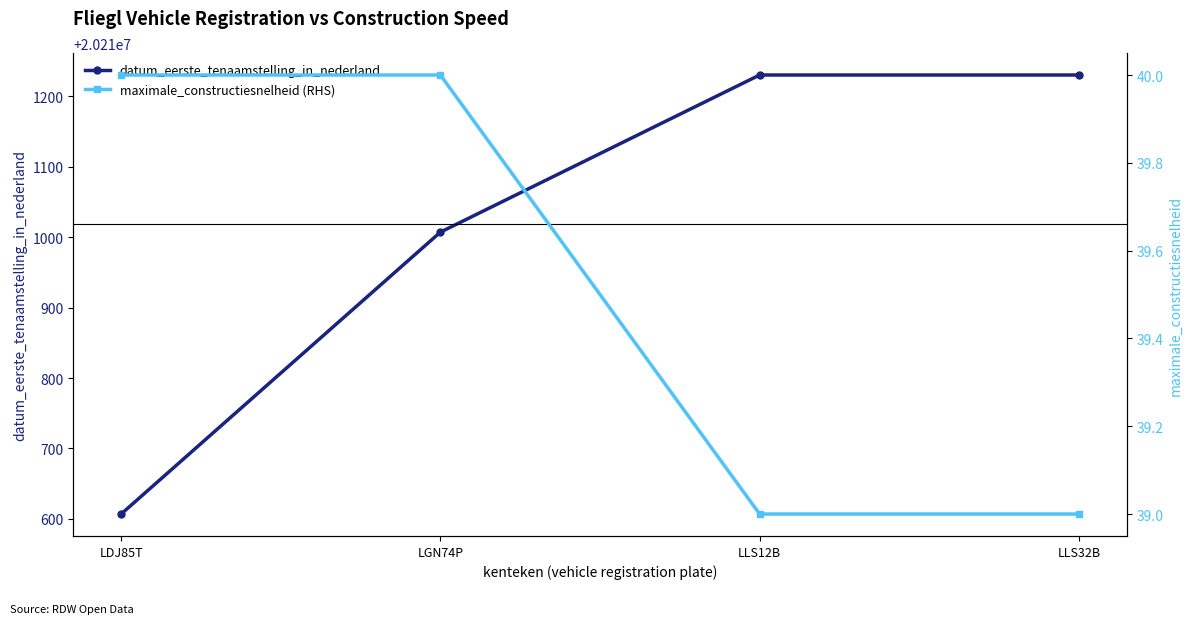

What is the minimum value shown in the chart?

39